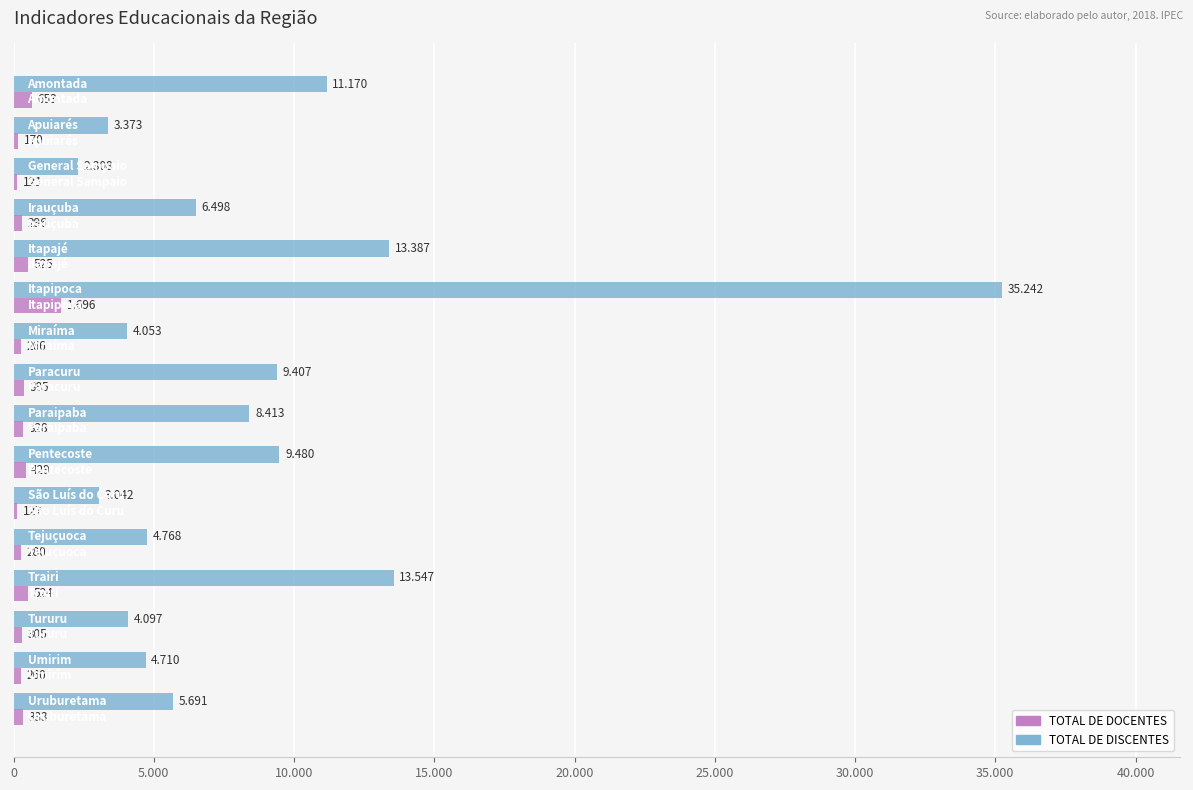

What are all the series names shown in the legend?

TOTAL DE DOCENTES, TOTAL DE DISCENTES